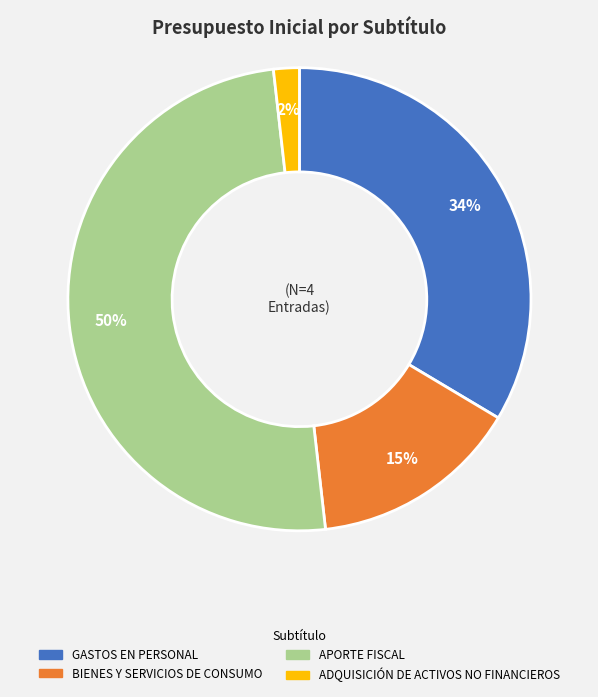

Combined, do ADQUISICIÓN DE ACTIVOS NO FINANCIEROS and GASTOS EN PERSONAL account for over 50%?

No